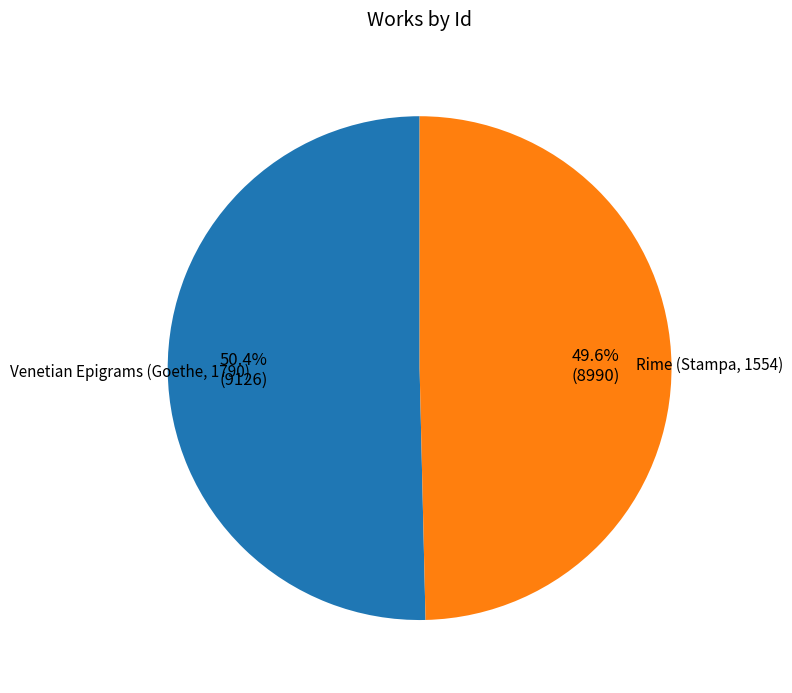

What is the ratio of the value at Rime (Stampa, 1554) to the value at Venetian Epigrams (Goethe, 1790)?

1.0